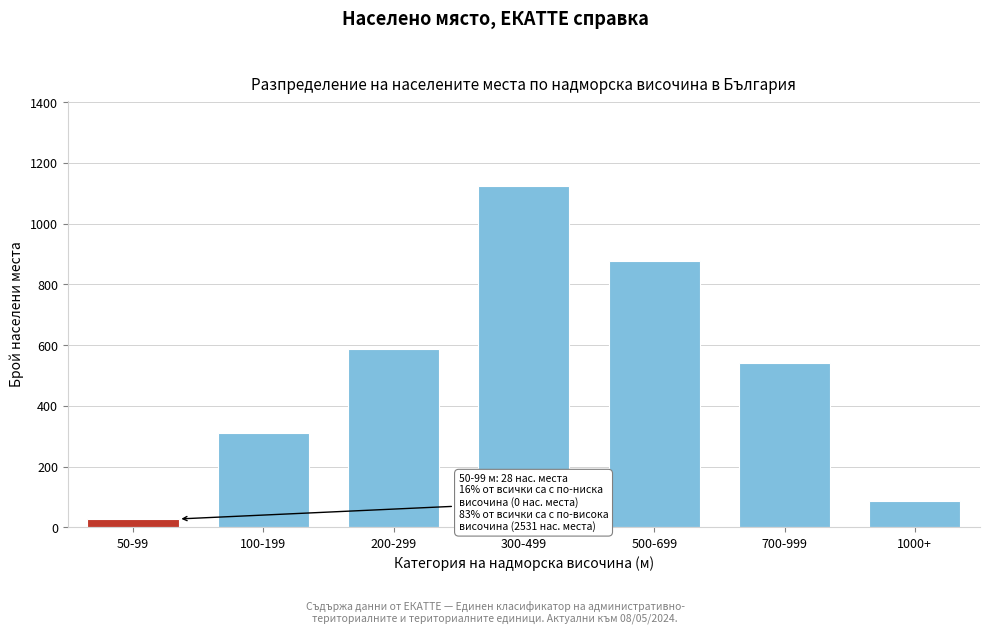

Reading left to right, what are all the values shown in this chart?

50-99=28	100-199=312	200-299=589	300-499=1124	500-699=876	700-999=543	1000+=87